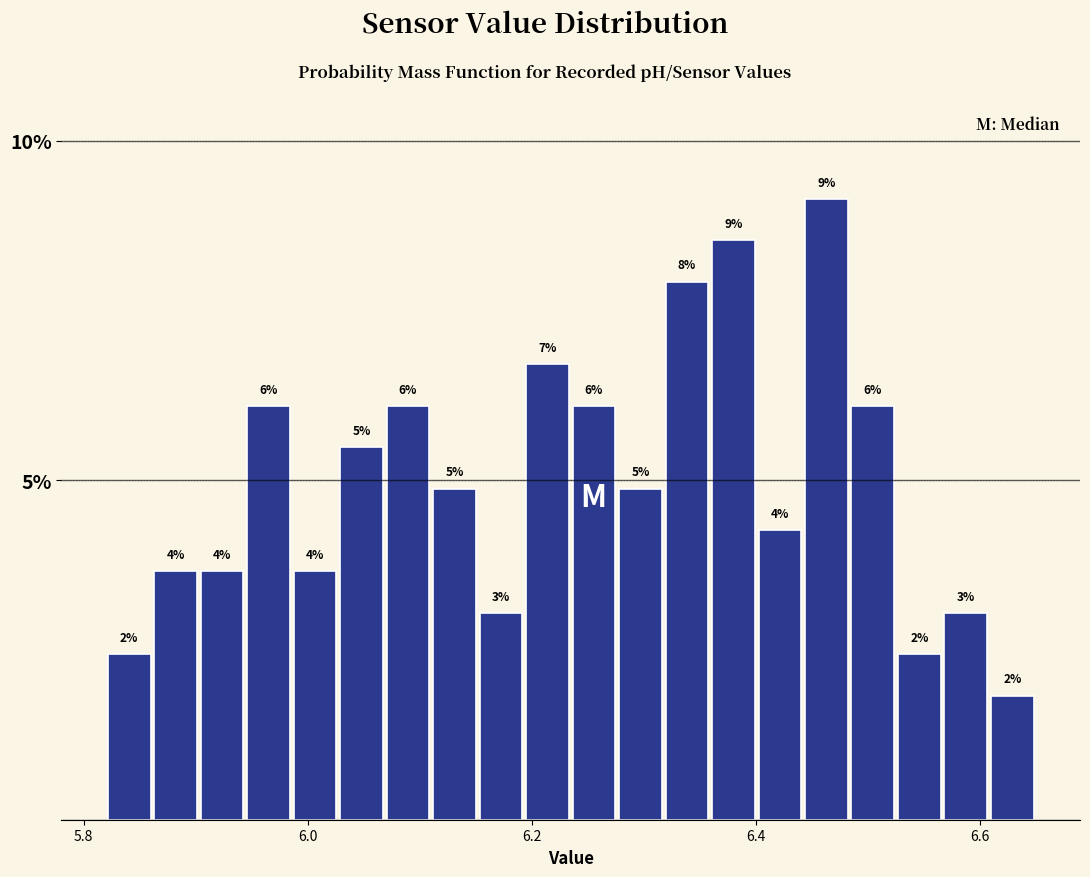

Read against the x-axis, roughly where is the centre of the tallest bar?

6.46